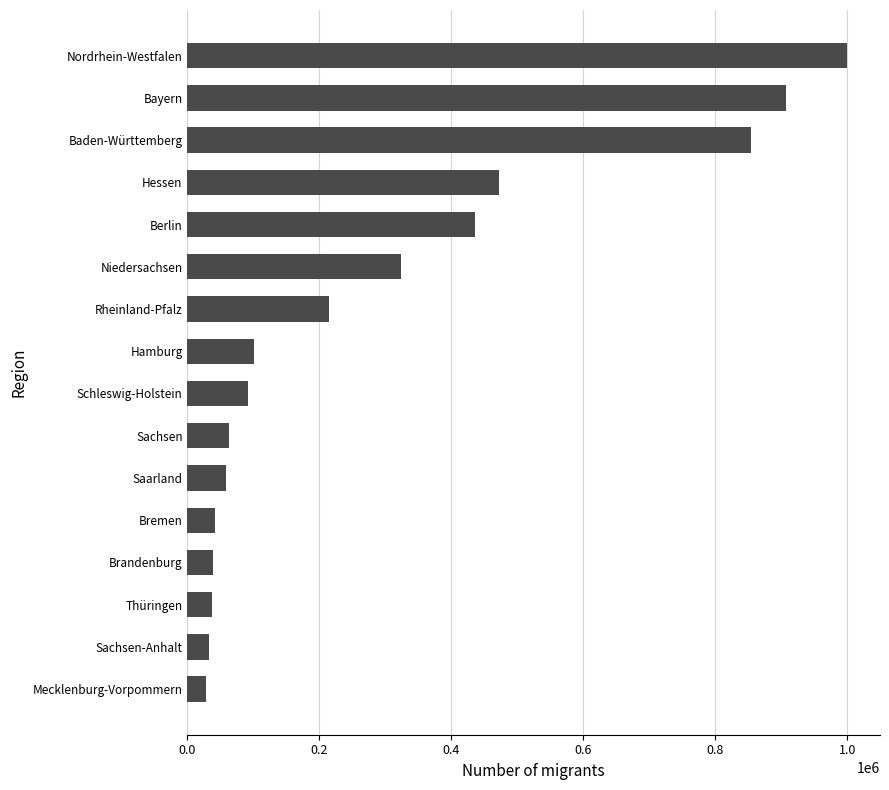

What is the smallest value displayed?

28045